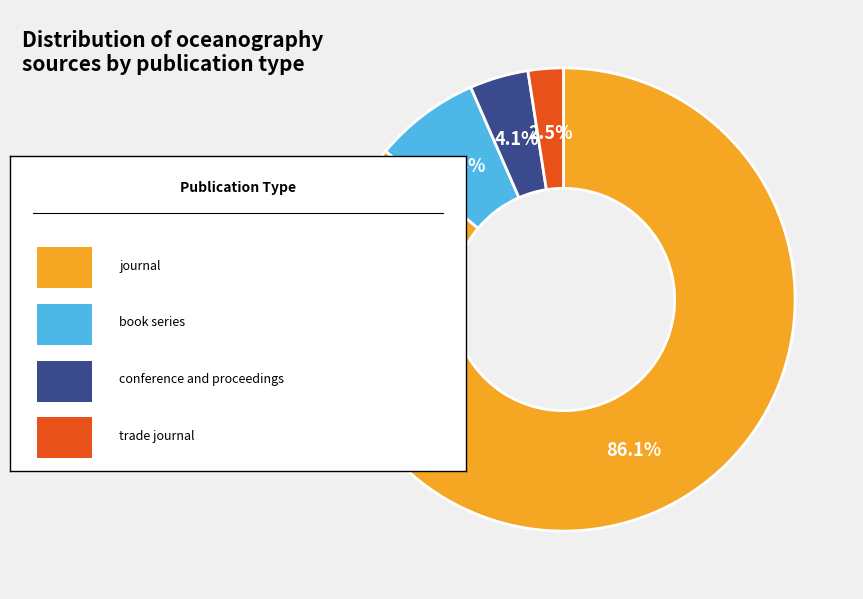

Does any single category account for the majority?

Yes